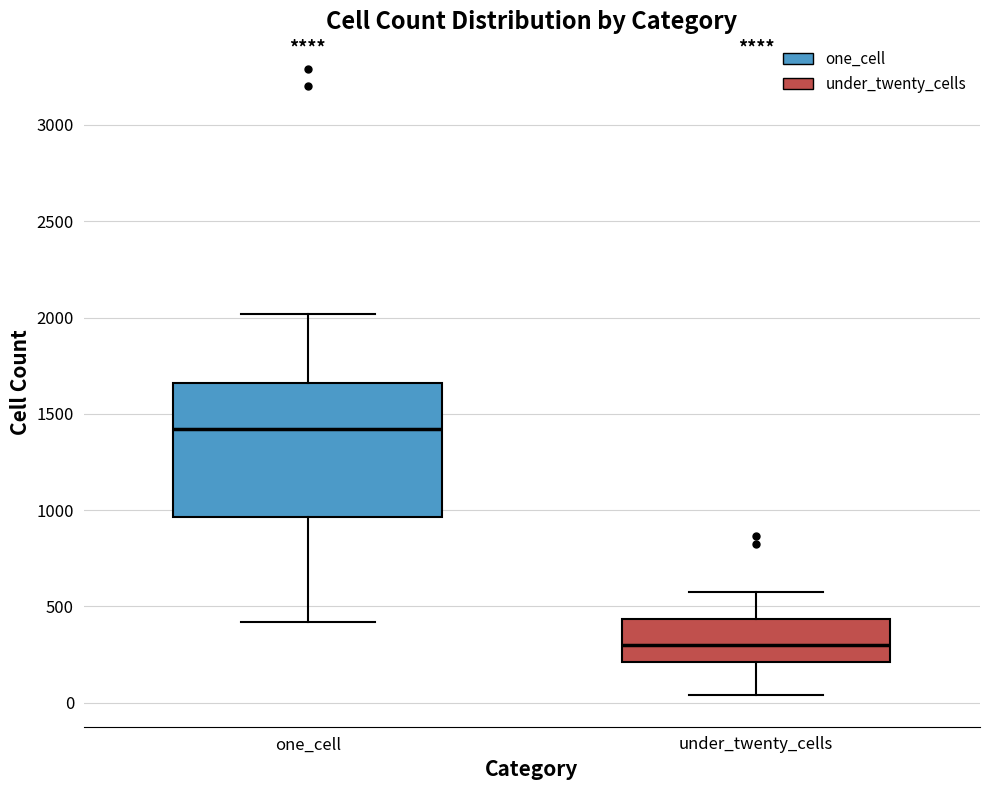

Where does the upper whisker of the box for one_cell end on the y-axis? The values are not printed on the chart, so give them approximately, as read against the axis.

2000